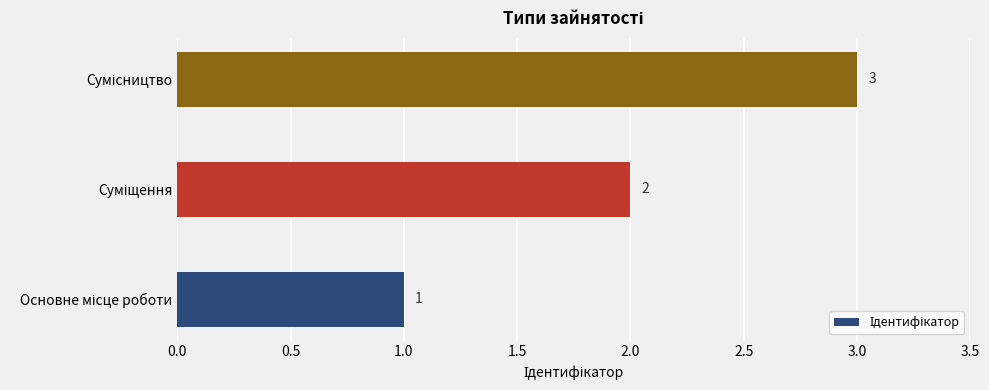

What is the difference between the maximum and minimum values?

2